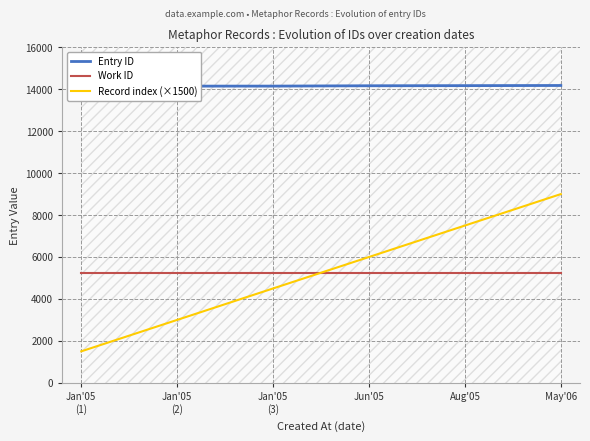

Which series has the largest total across all categories?

Entry ID